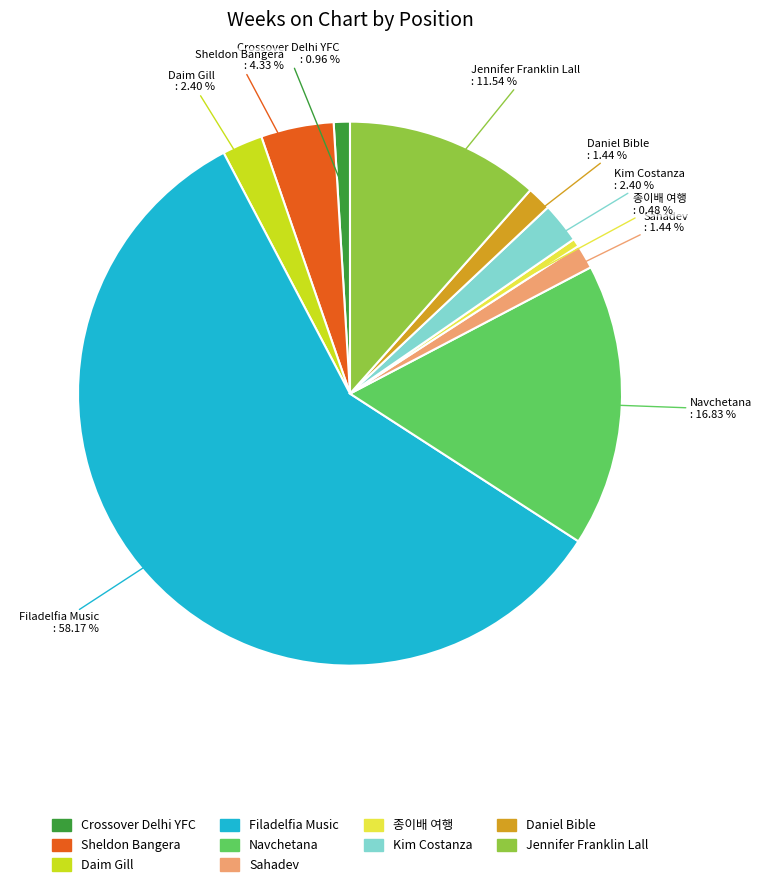

Does any single category account for the majority?

Yes